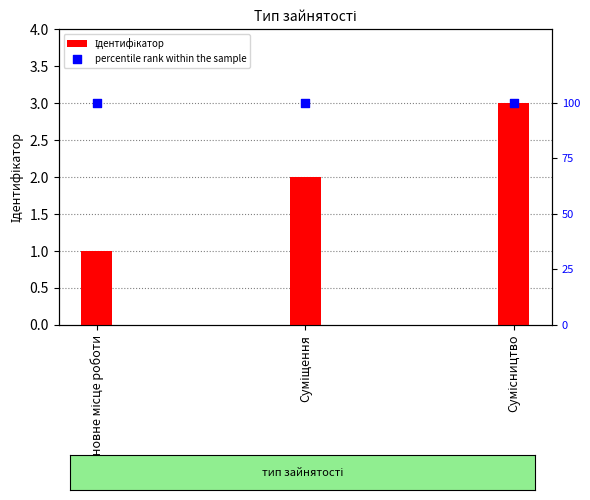

At how many categories does at least one series exceed 46?

3